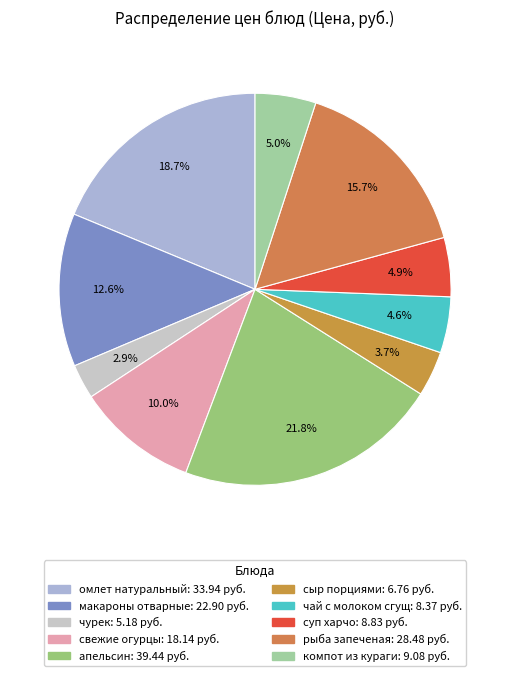

Does any single category account for the majority?

No